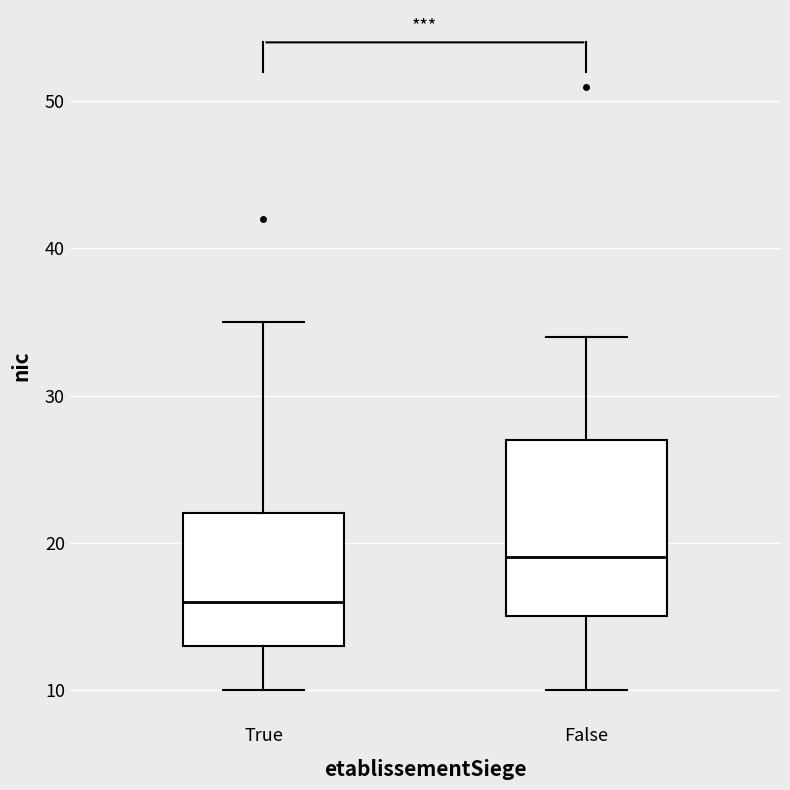

Where does the lower whisker of the box for True end on the y-axis? The values are not printed on the chart, so give them approximately, as read against the axis.

10